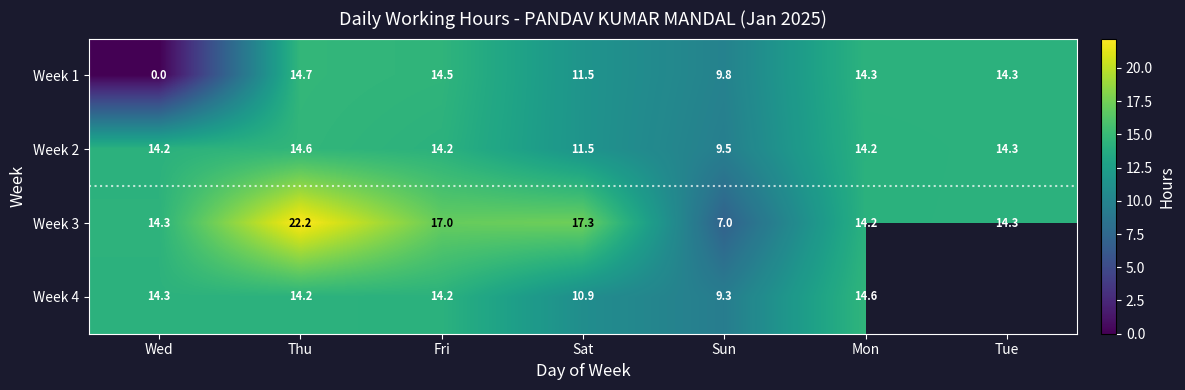

Between Tue and Sat, which is larger?

Tue